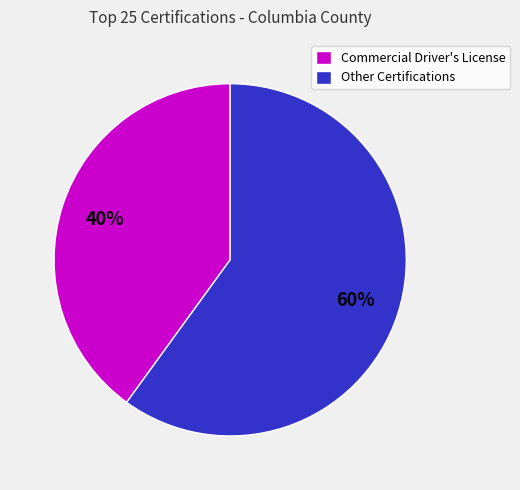

What percentage is the Commercial Driver's License slice, to the nearest percent?

40%